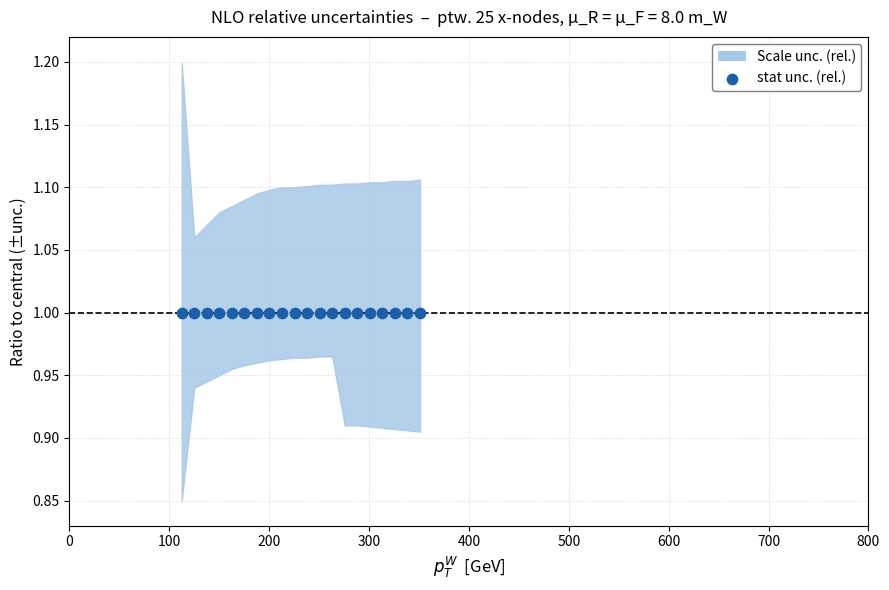

At how many categories does at least one series exceed 1?

20